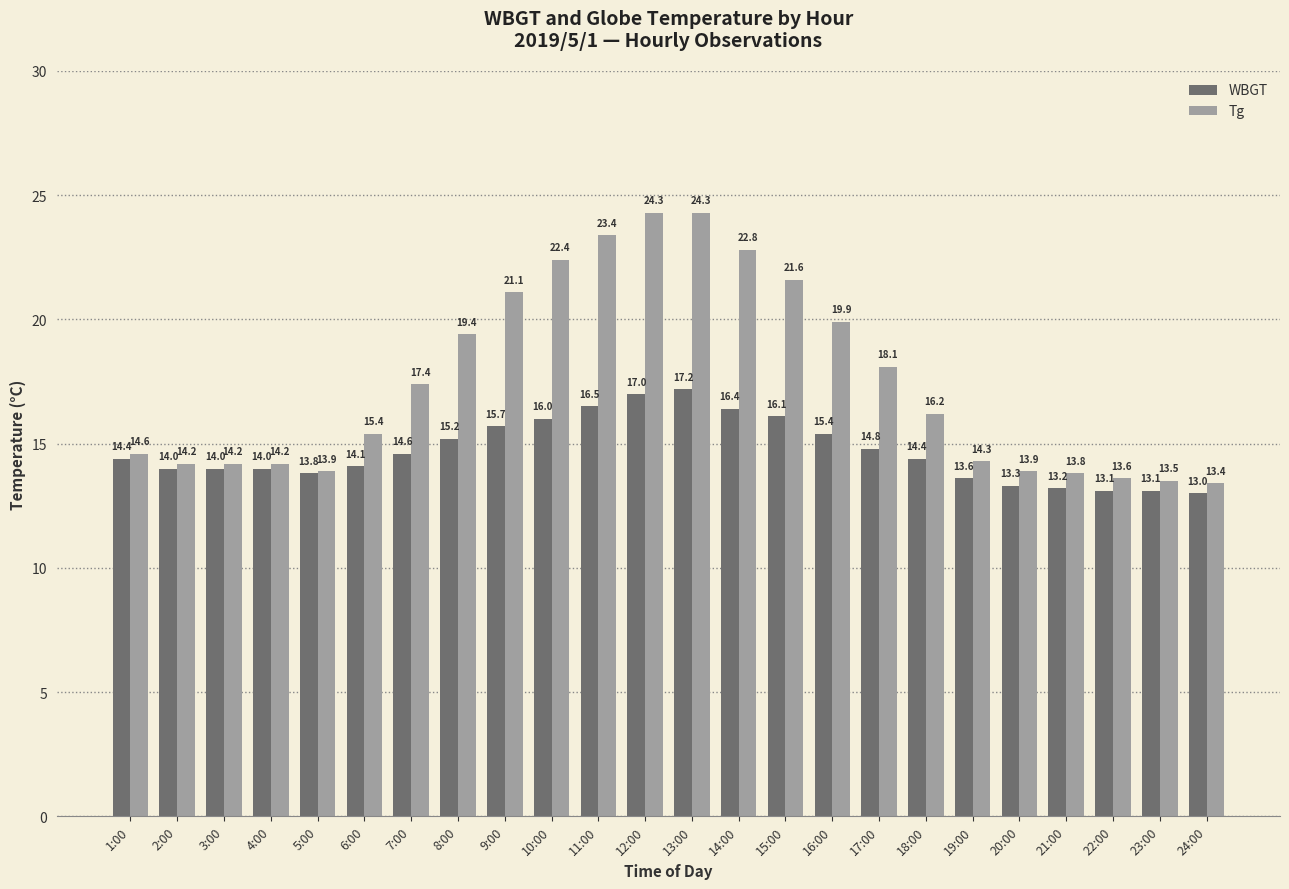

At which category is the sum across all series the highest?

13:00